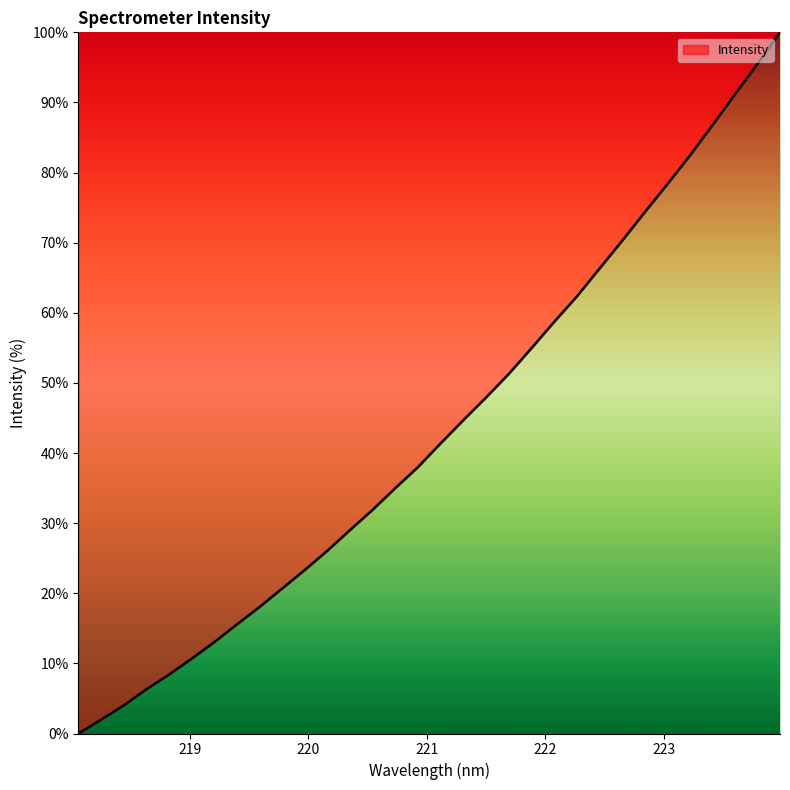

What is the greatest value displayed?

100.0